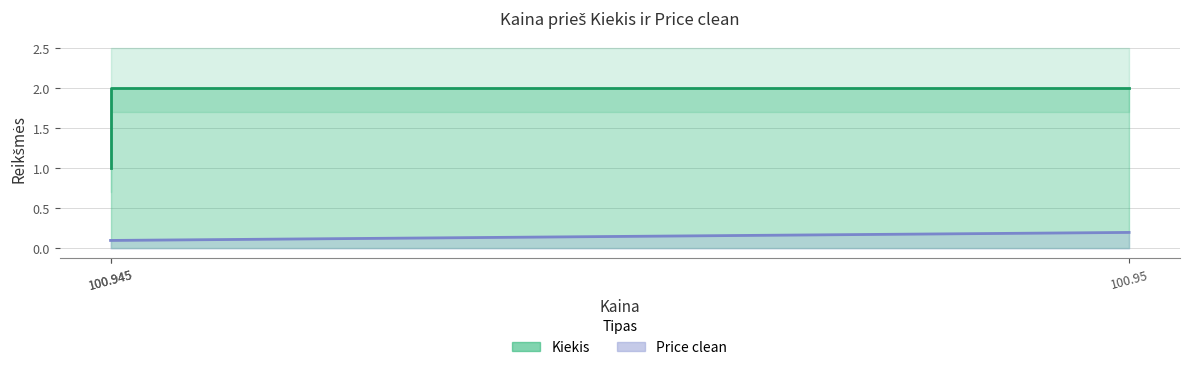

At which category is the sum across all series the highest?

100.95